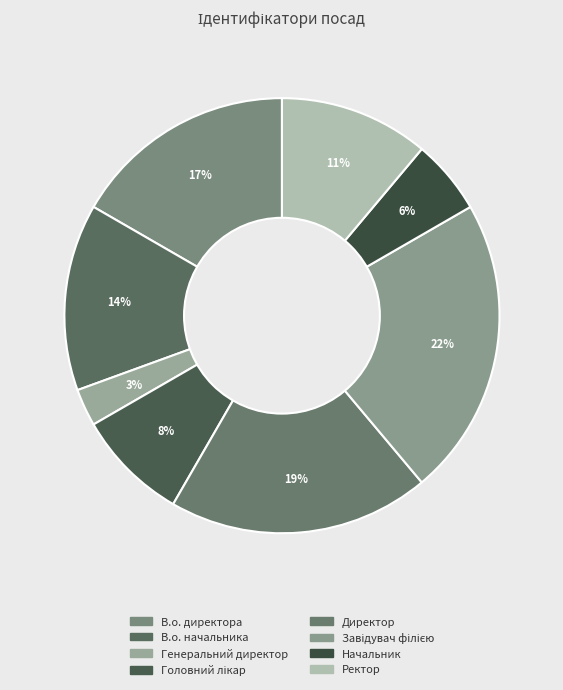

True or false: В.о. начальника accounts for 14% of the total.

True